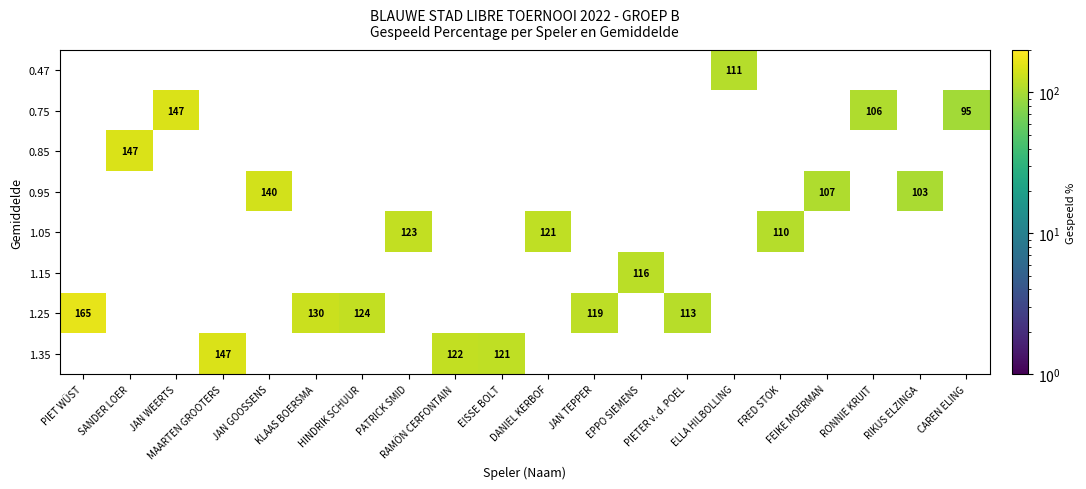

What is the greatest value displayed?

165.0